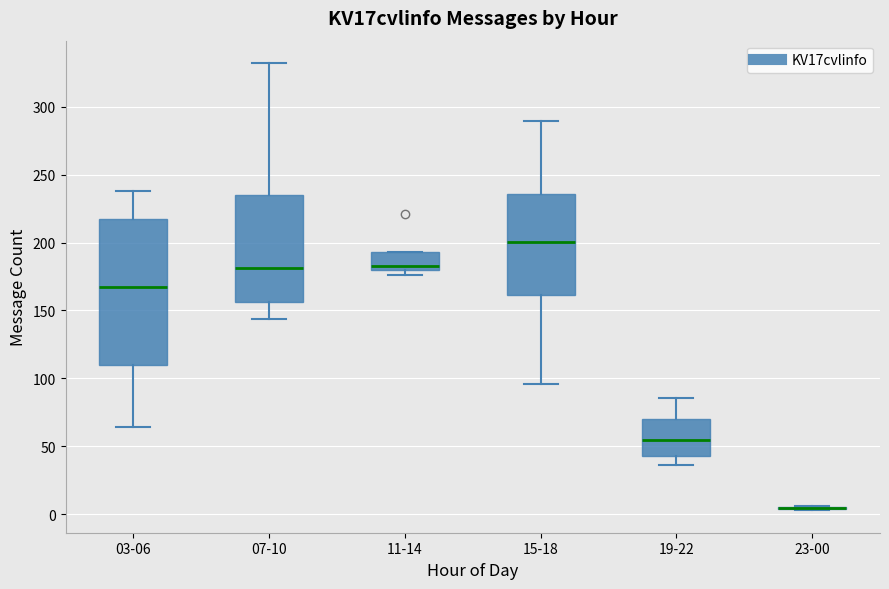

Comparing the boxes themselves (not the whiskers), which one is the tallest?

03-06